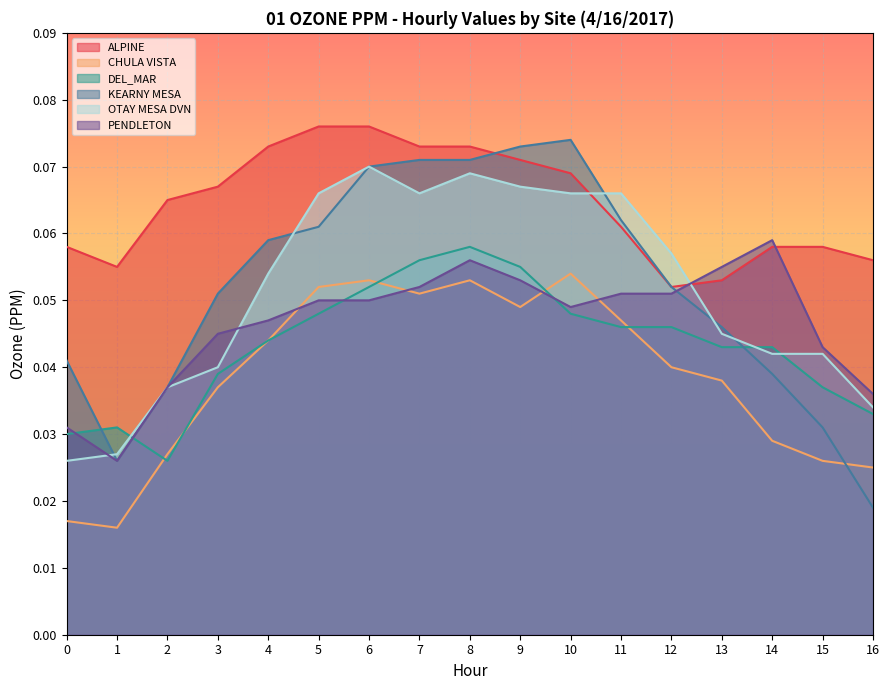

At which category does ALPINE reach its first local valley?

1